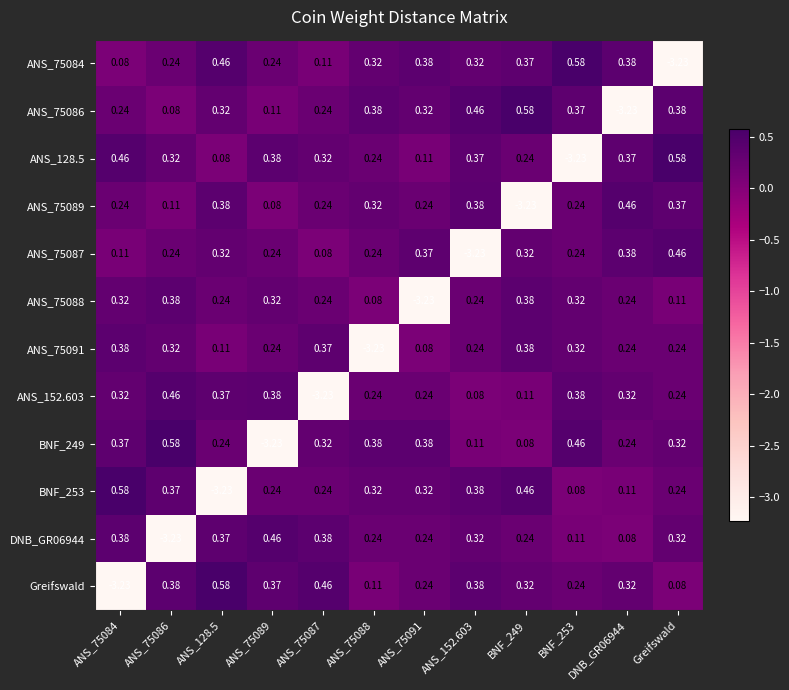

Is the value of Greifswald at Greifswald greater than the value of DNB_GR06944 at ANS_75088?

No